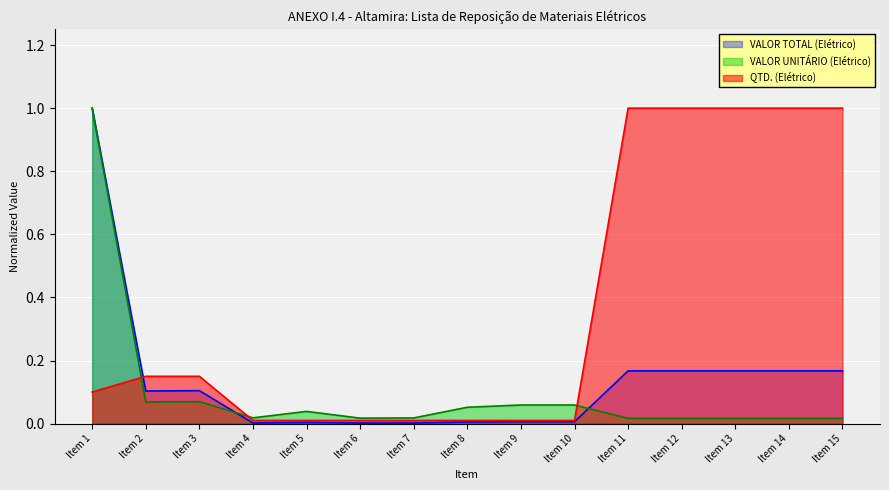

What is the greatest value displayed?

1.0